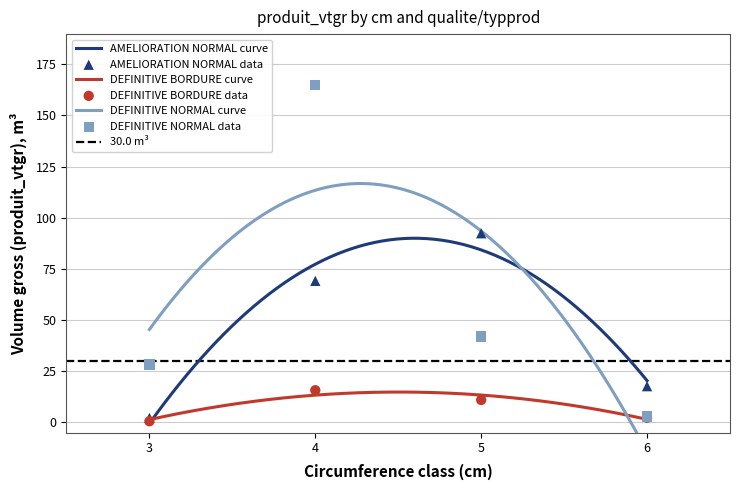

Which series contains the highest Y value?

DEFINITIVE NORMAL